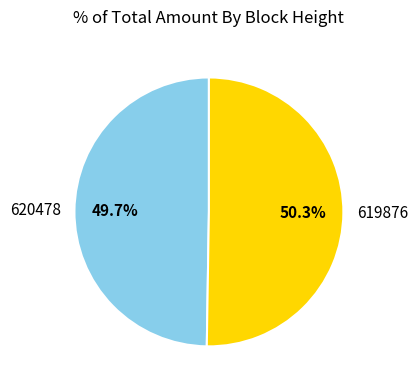

What percentage is NOT represented by 619876?

49.7%